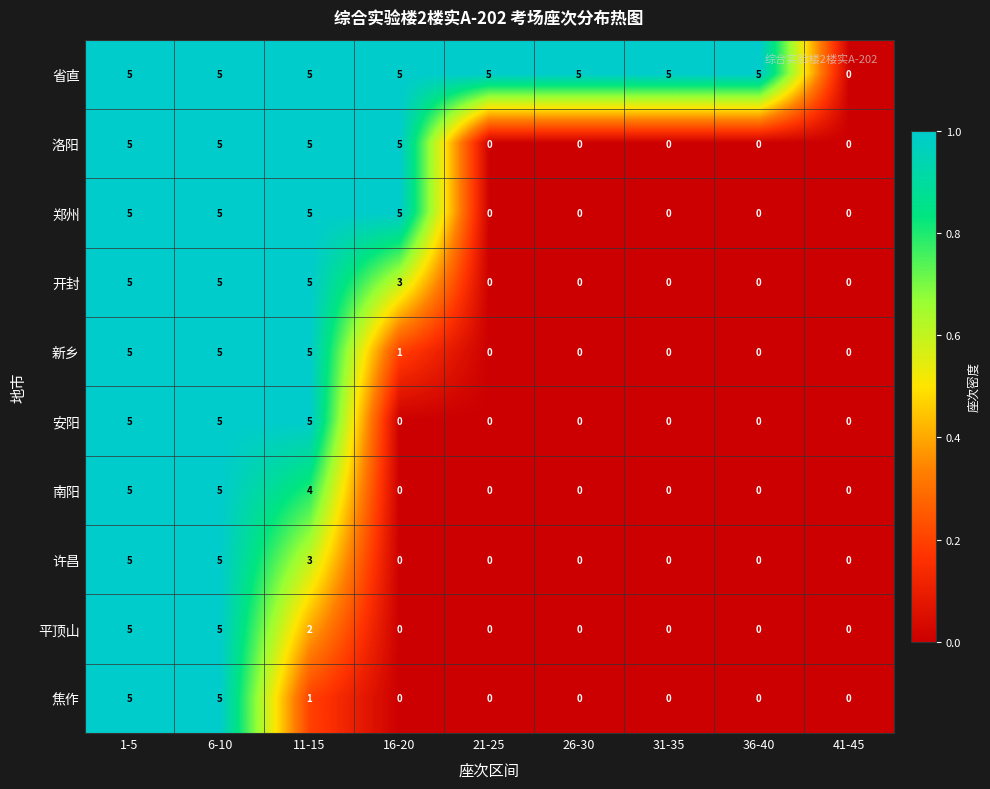

What is the difference between the second highest and minimum values in the 平顶山 series?

5